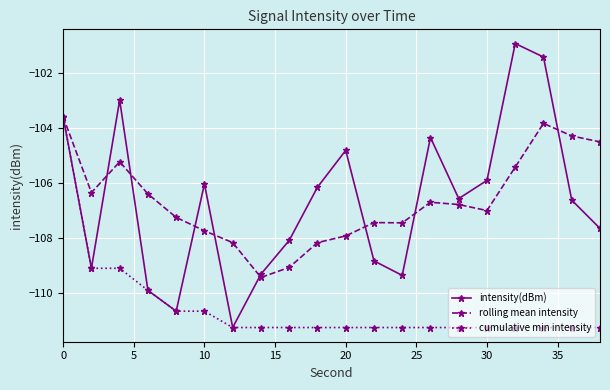

How many lines are shown in the chart?

3